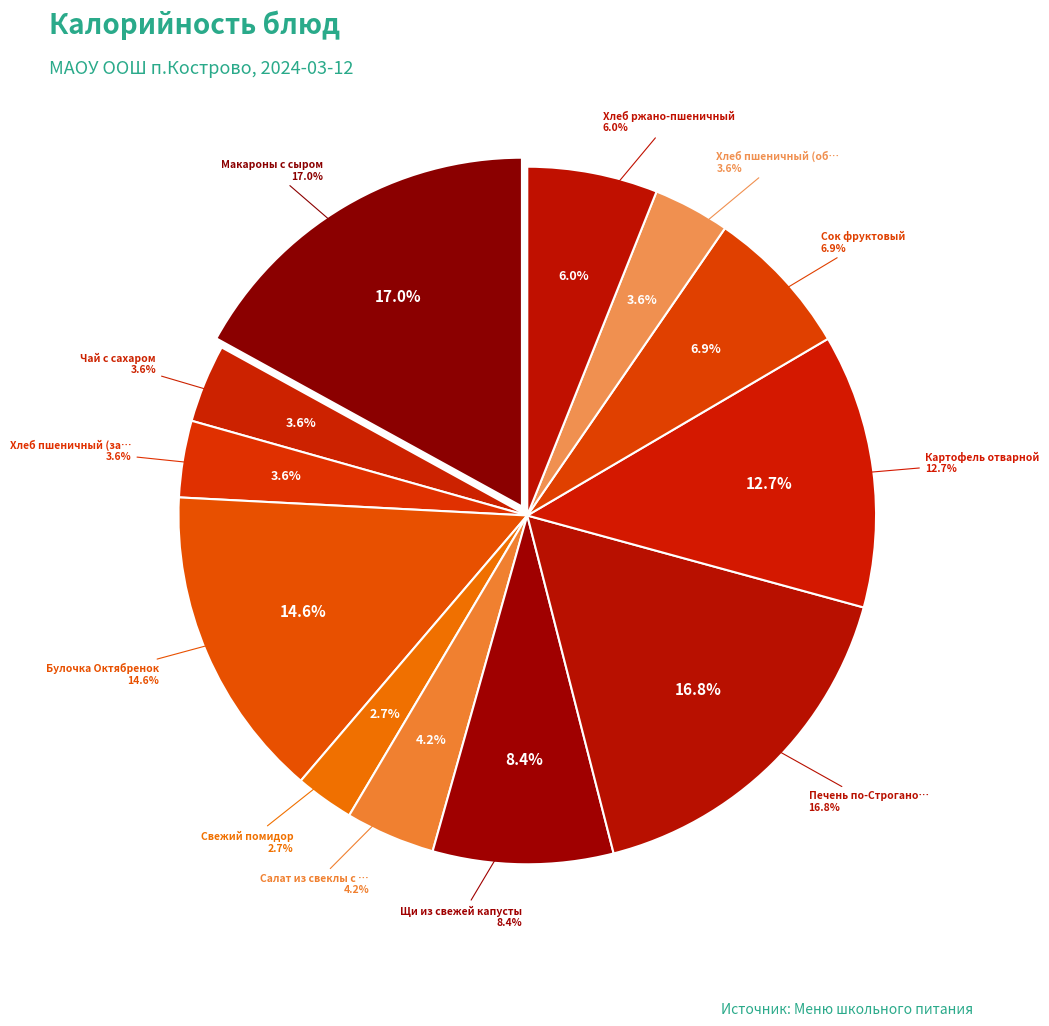

Is it true that Чай с сахаром is 4% of the pie?

True